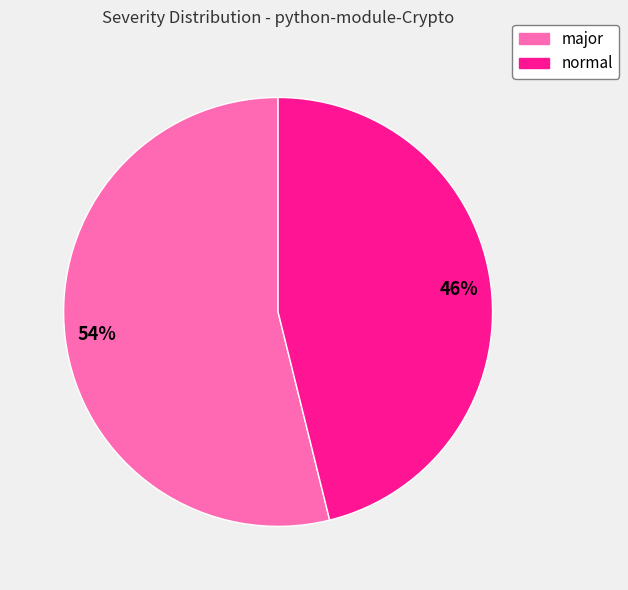

Count the number of slices in the pie.

2